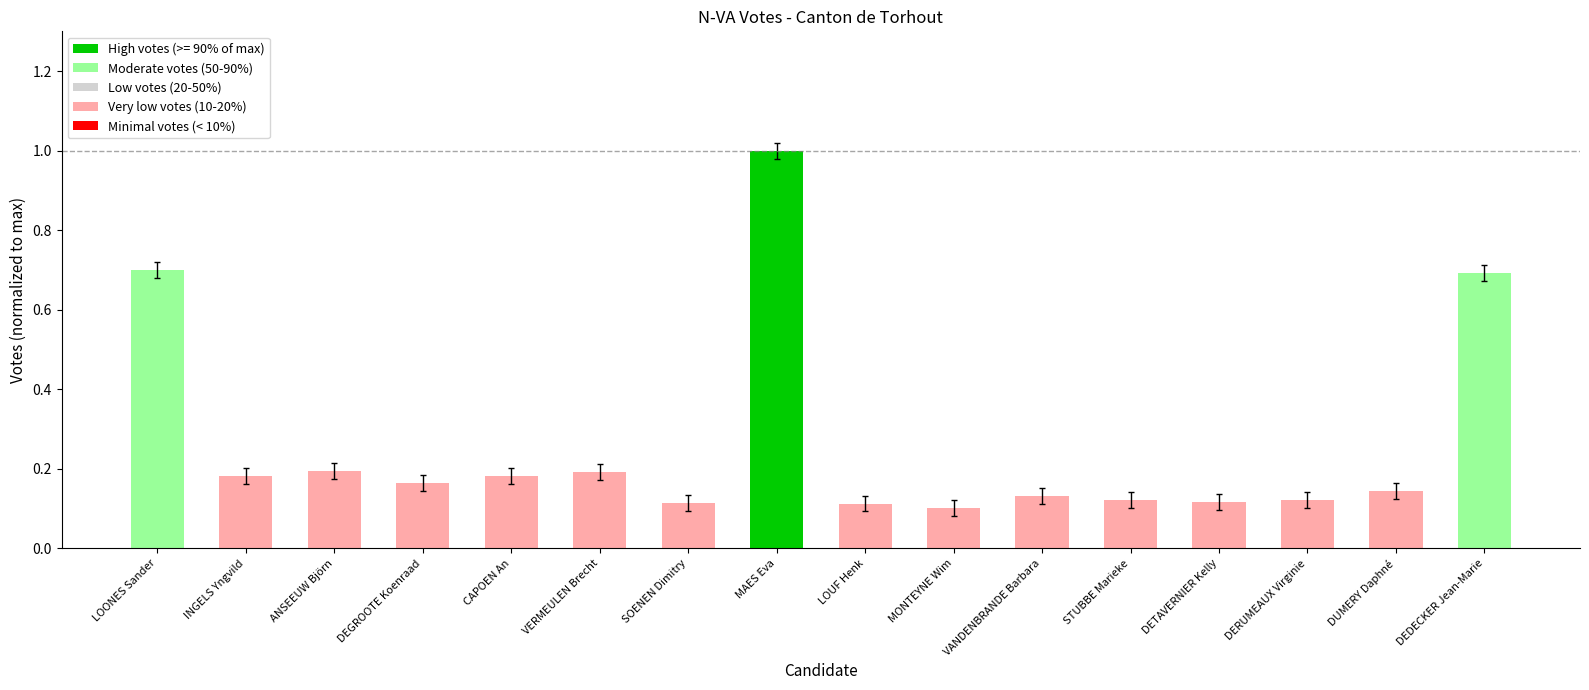

What is the sum of all values?

4.3